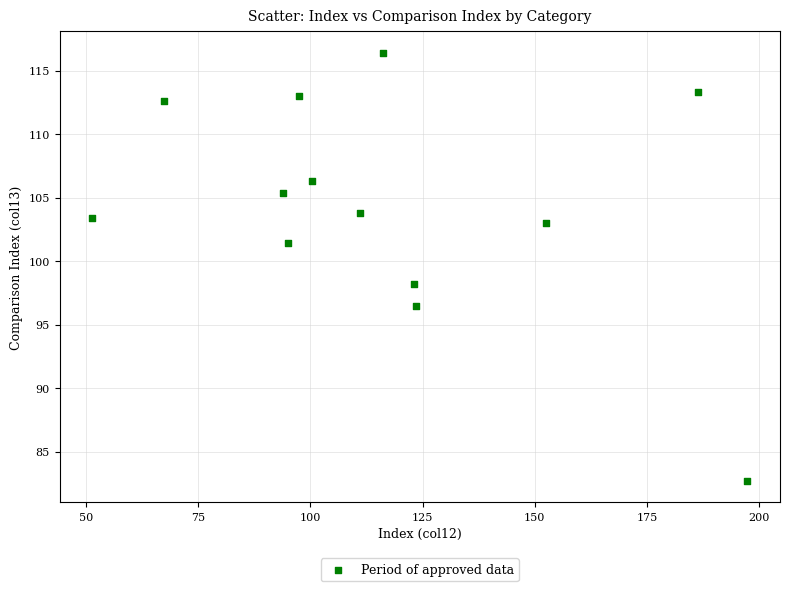

What Y value in the scatter plot is closest to 99?

98.2